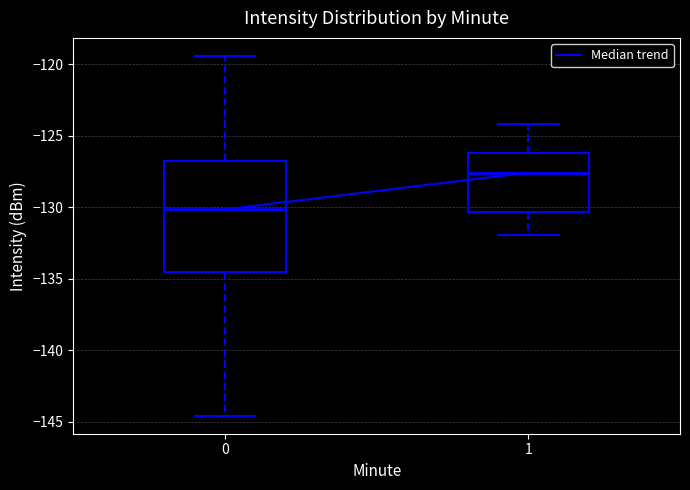

Which box is the tallest, from its lower edge to its upper edge?

0